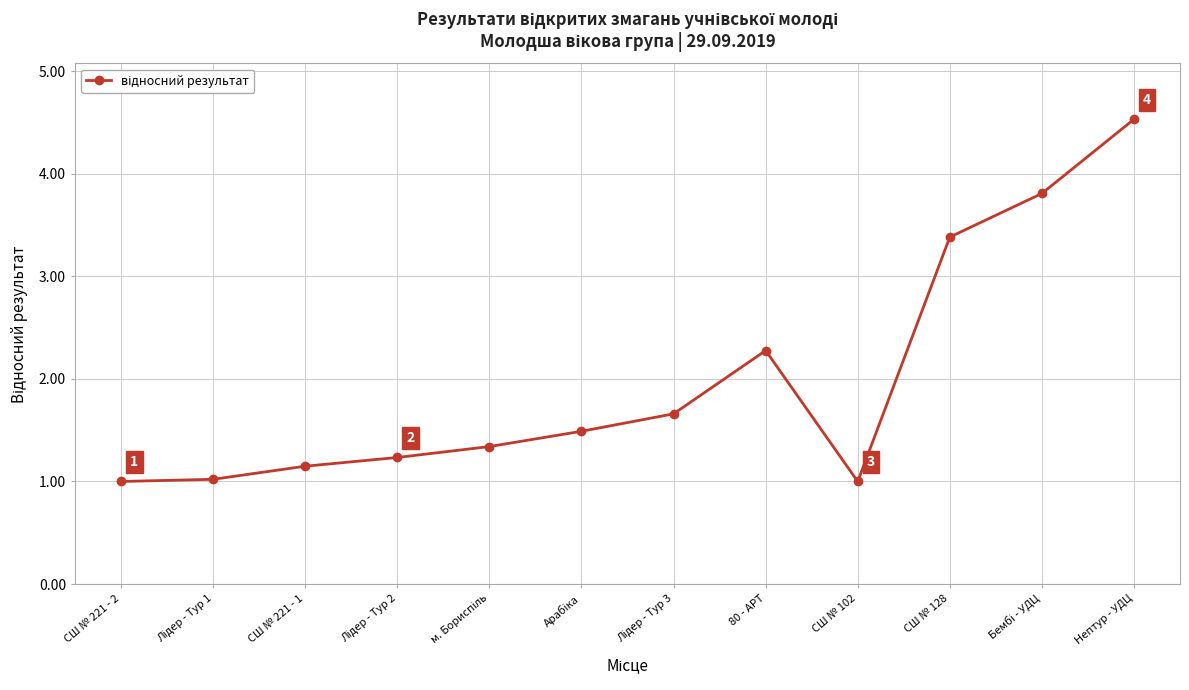

The value at 80 - АРТ is 3.2. True or false?

False